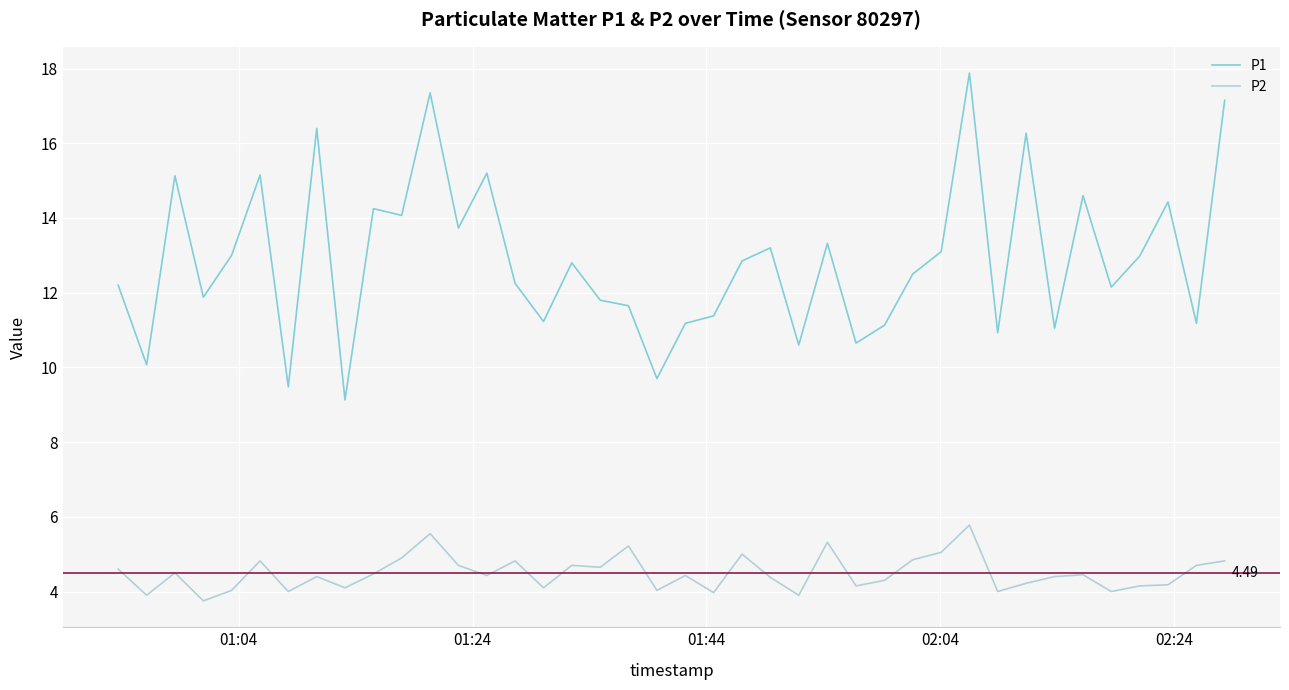

What is the difference between the maximum and minimum values in the P2 series?

2.0